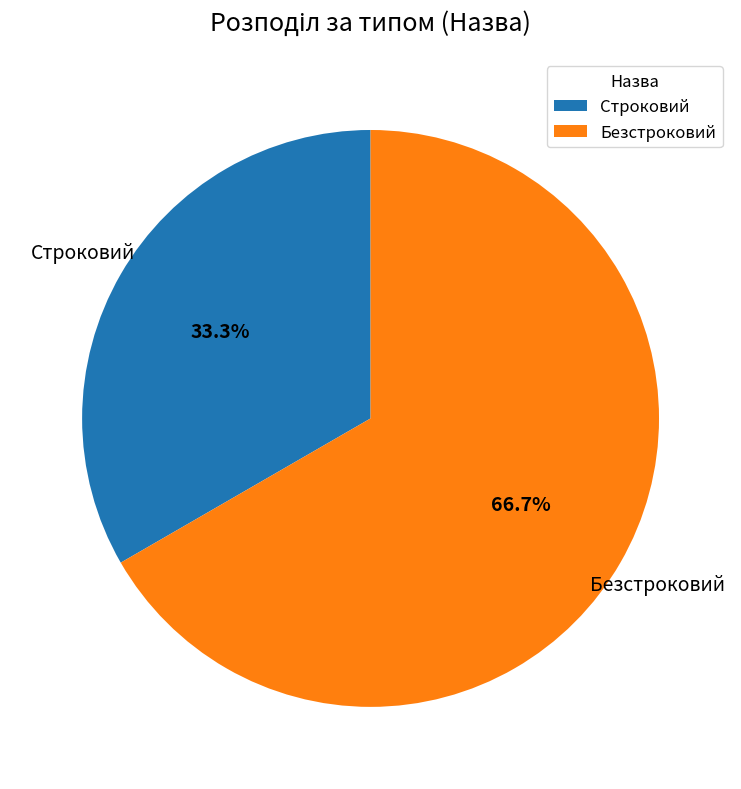

Which slice represents more than half of the pie?

Безстроковий